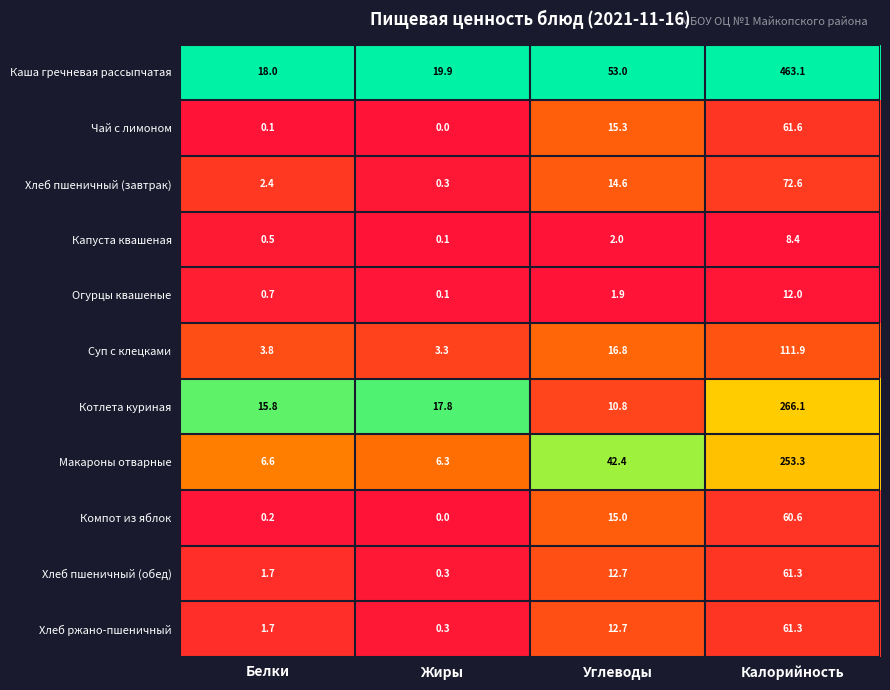

Which label corresponds to the largest value in the chart?

Калорийность